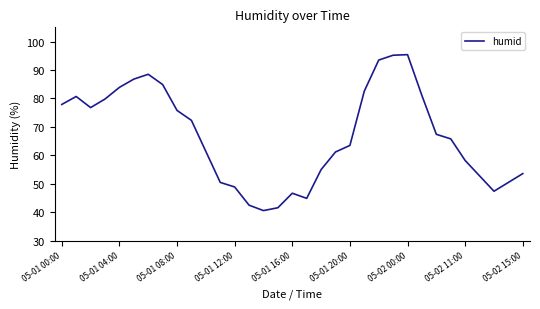

What is the maximum value shown in the chart?

95.4